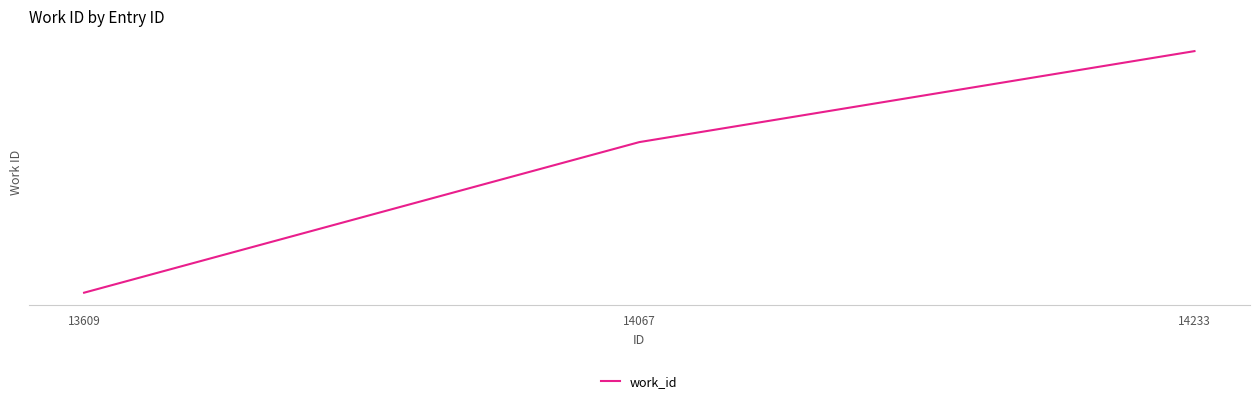

Does the chart have visible grid lines?

Yes